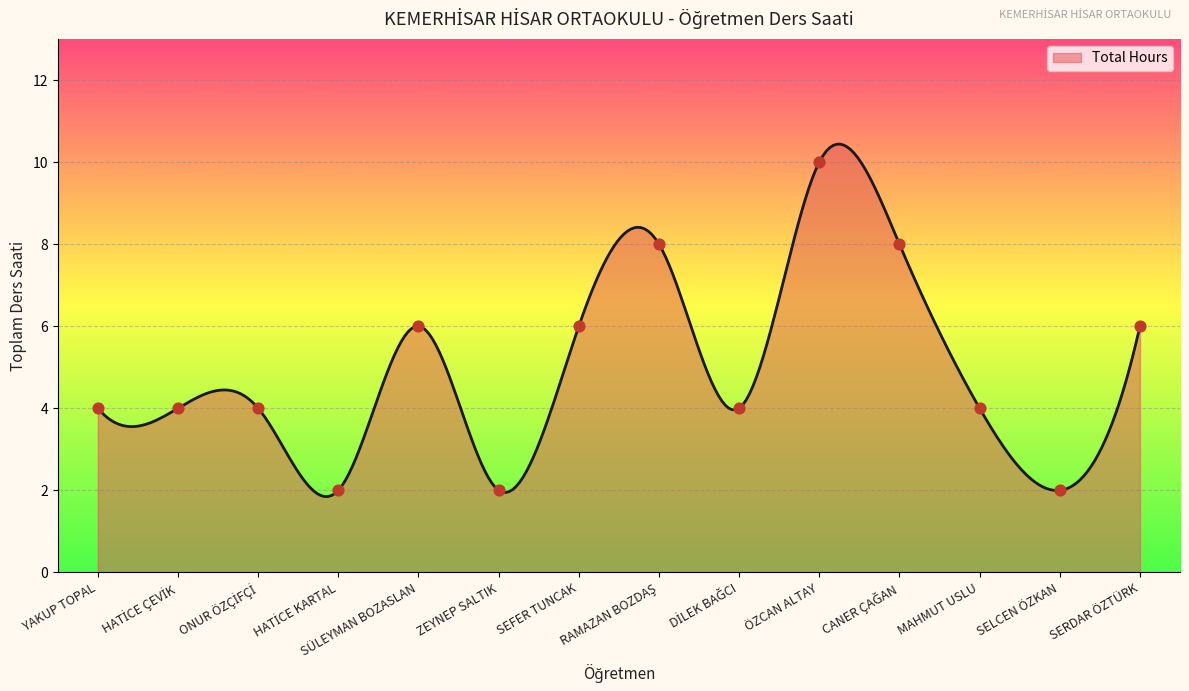

What is the smallest value displayed?

1.8